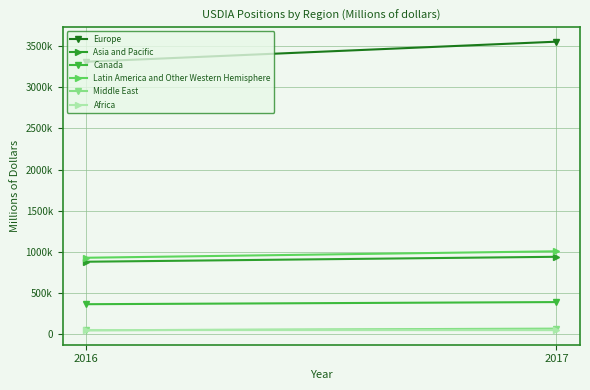

Which series has the widest spread of values?

Europe